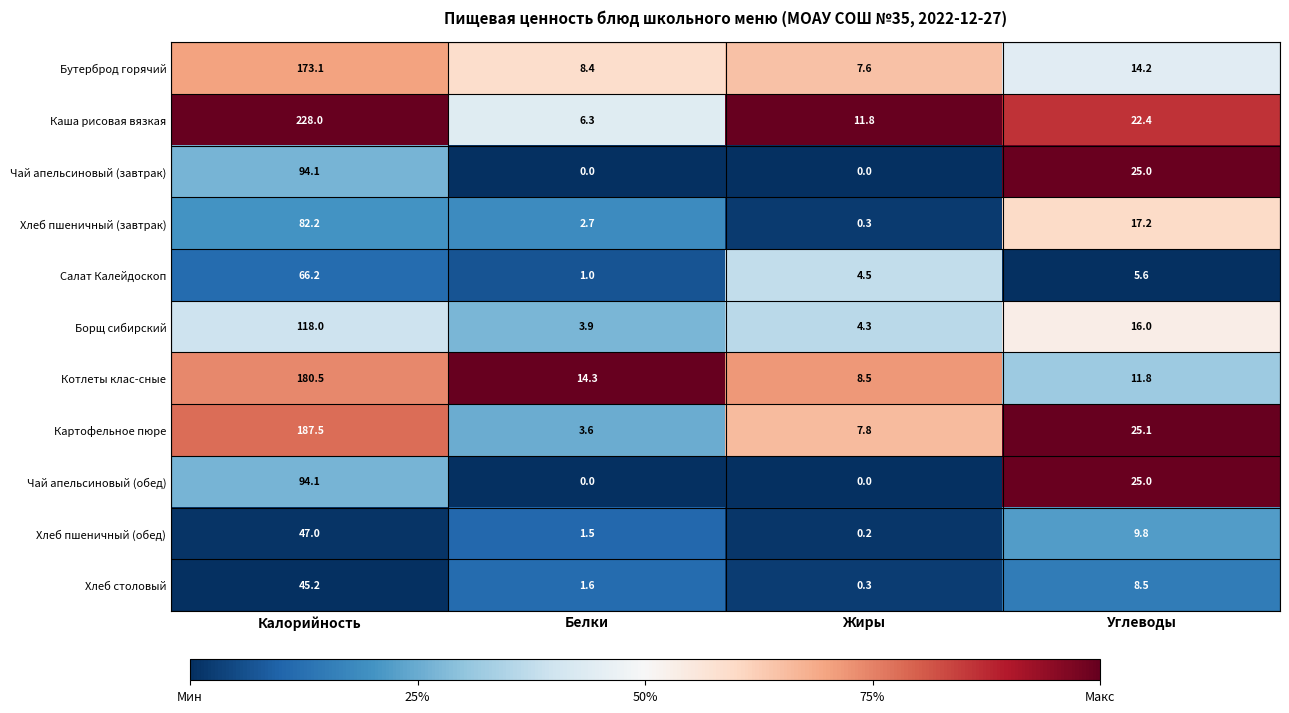

Which series changed the most between Белки and Жиры?

Котлеты клас-сные